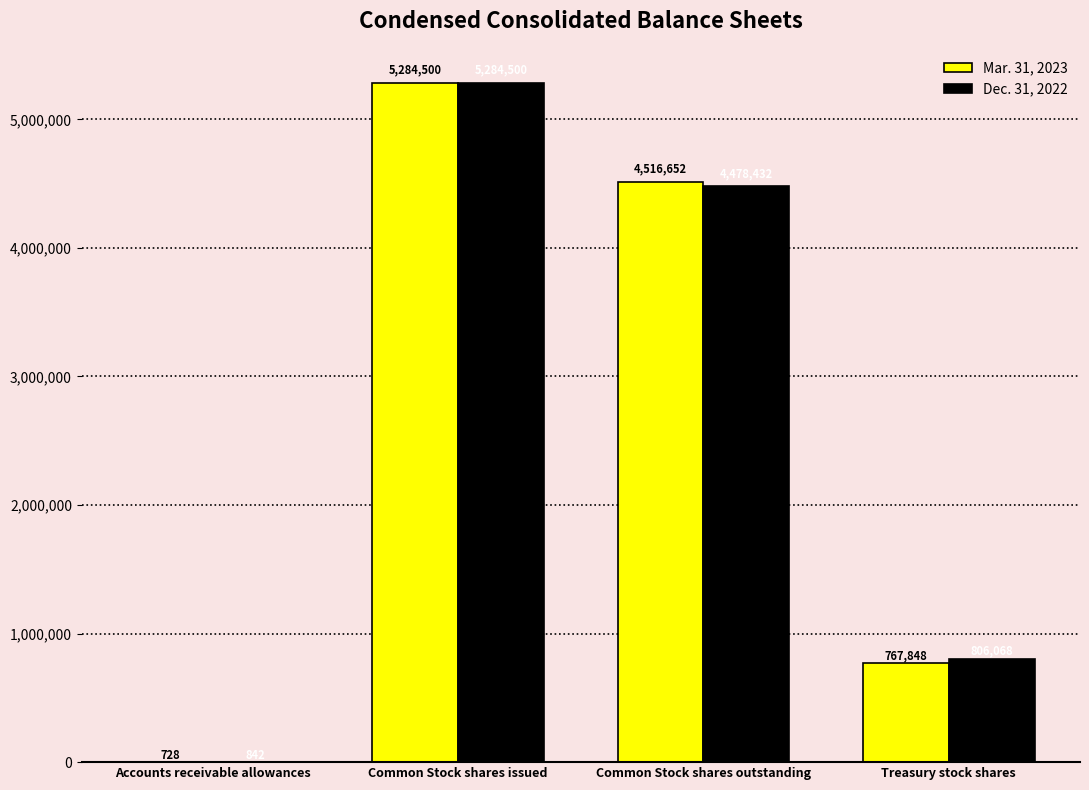

Does the chart contain stacked bars?

No